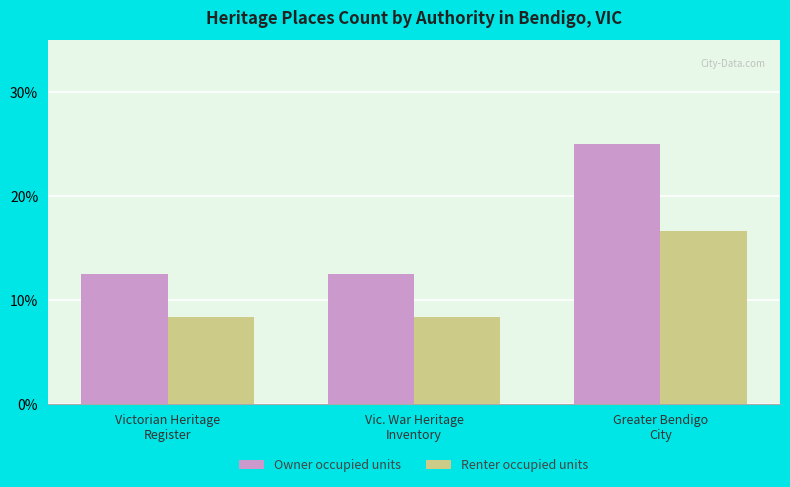

Between Victorian Heritage
Register and Greater Bendigo
City, which series saw the biggest shift?

Owner occupied units